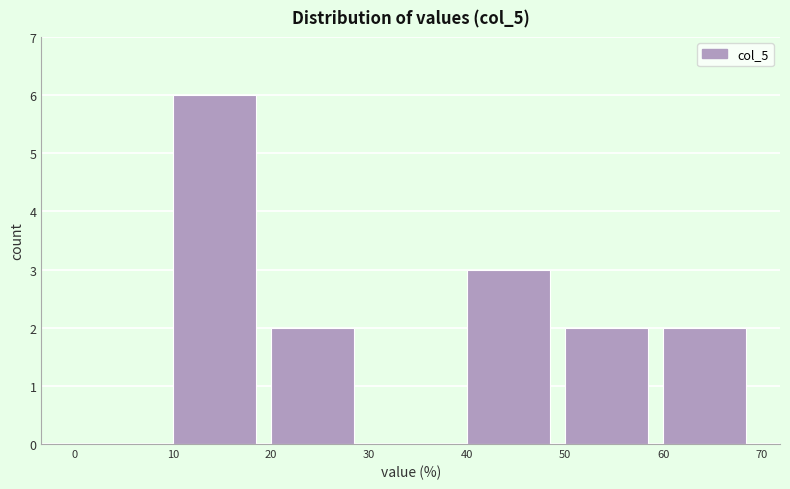

Reading left to right, list every bar in this chart as the range it spans on the x-axis followed by its height. The values are not printed on the chart, so give them approximately, as read against the axis.

0 to 10: 0
10 to 20: 6
20 to 30: 2
30 to 40: 0
40 to 50: 3
50 to 60: 2
60 to 70: 2